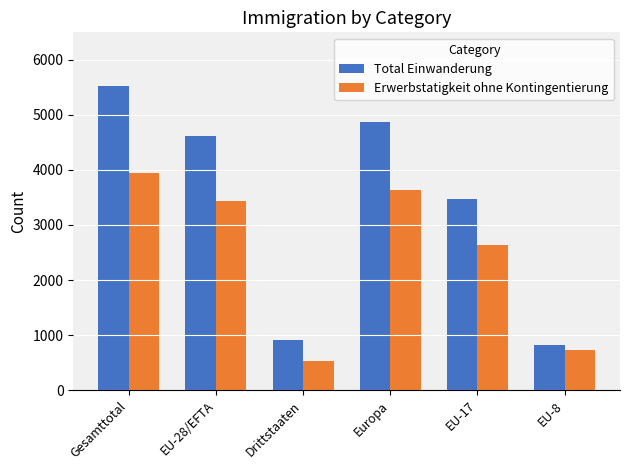

Is the value of Total Einwanderung at Europa greater than the value of Erwerbstatigkeit ohne Kontingentierung at Drittstaaten?

Yes